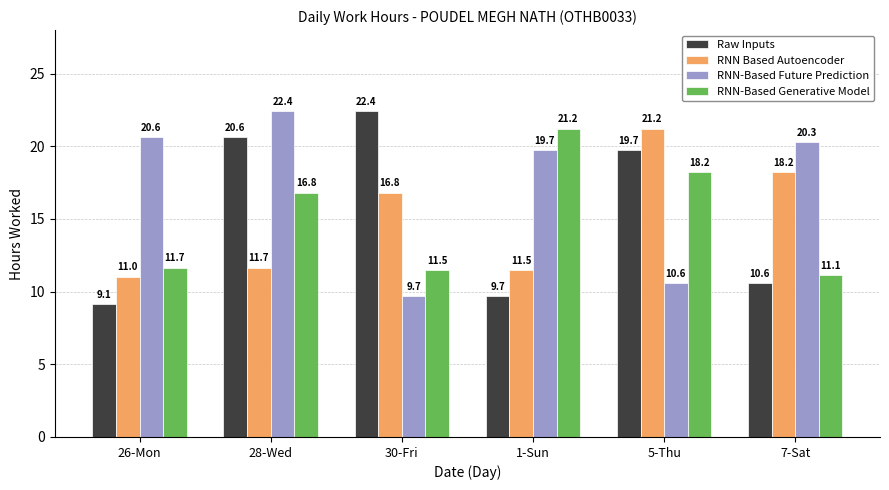

At which category is the sum across all series the highest?

28-Wed